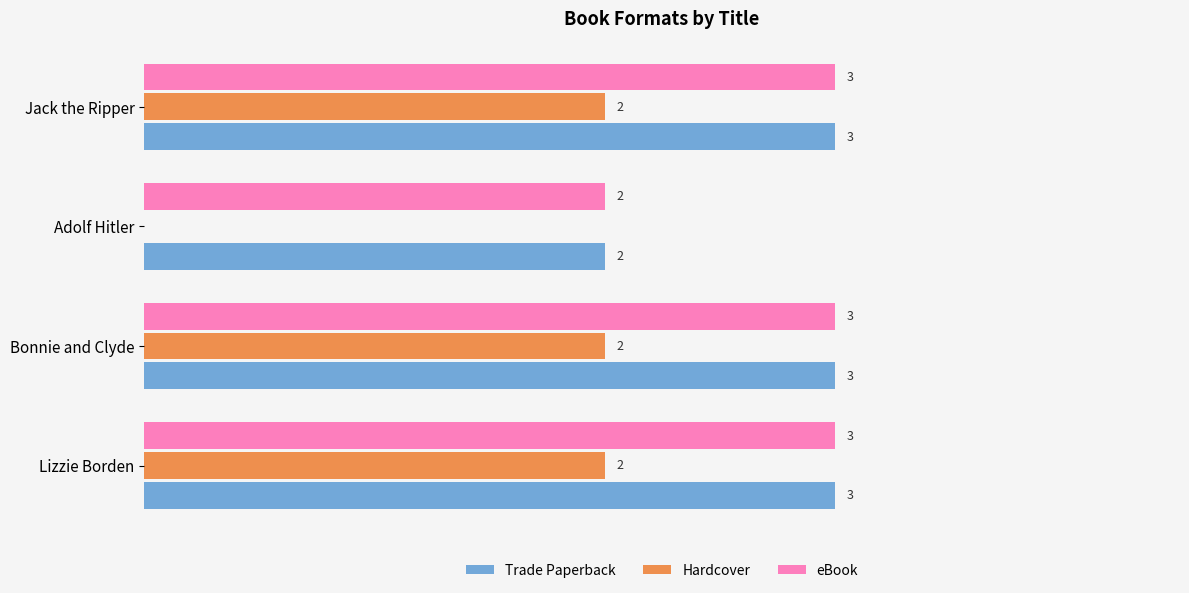

Which series changed the most between Adolf Hitler and Jack the Ripper?

Hardcover